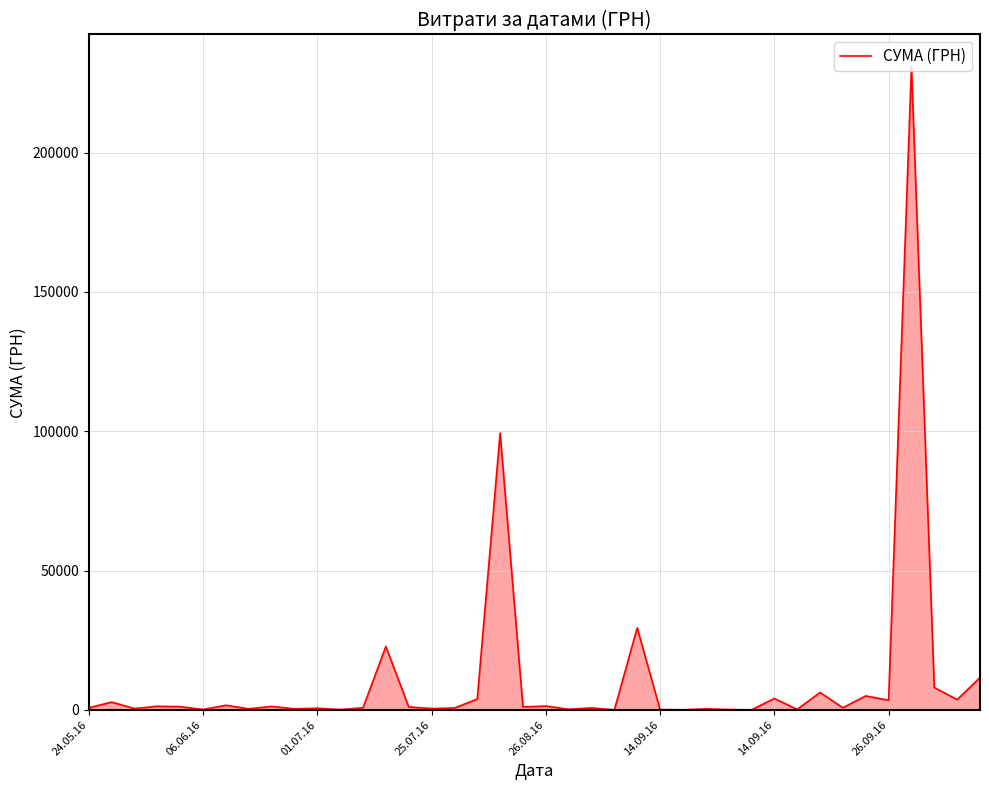

What is the greatest value displayed?

230842.2